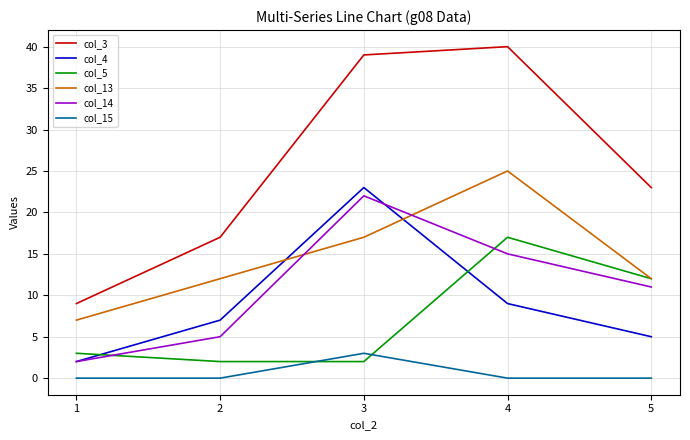

How many values in the col_5 series are below 3?

2